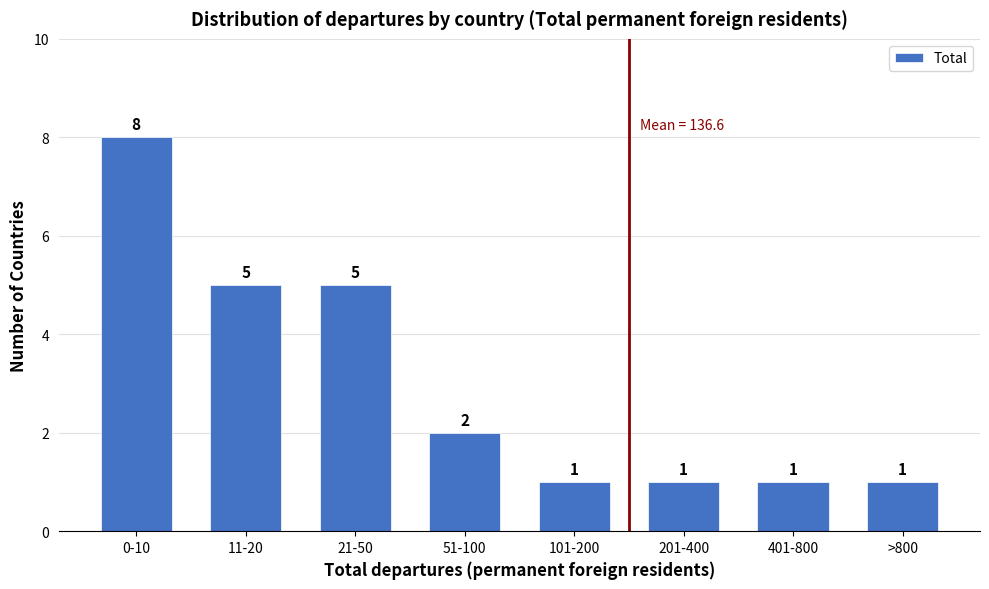

Reading left to right, extract all data points from this chart.

8	5	5	2	1	1	1	1